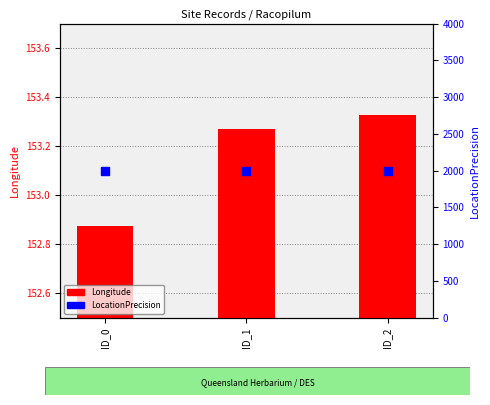

At which category is the sum across all series the highest?

ID_2